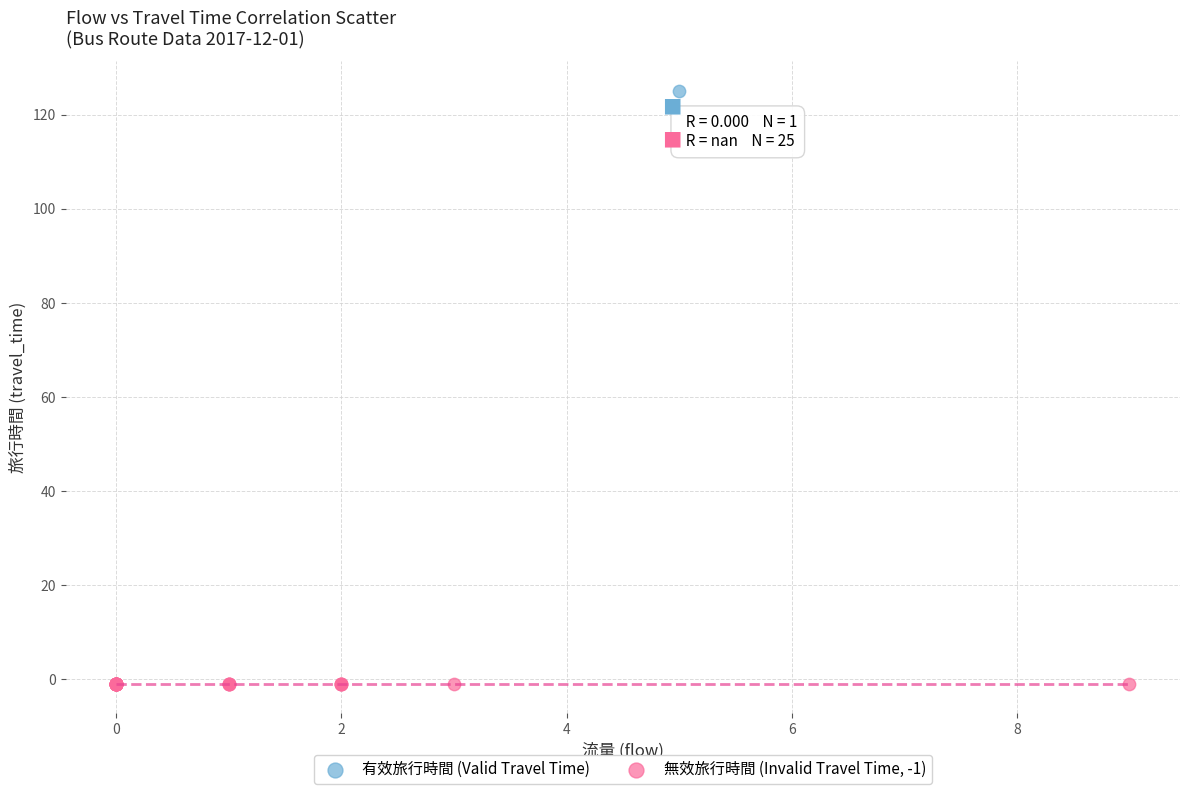

What are all the series names shown in the legend?

有效旅行時間 (Valid Travel Time), 無效旅行時間 (Invalid Travel Time, -1)